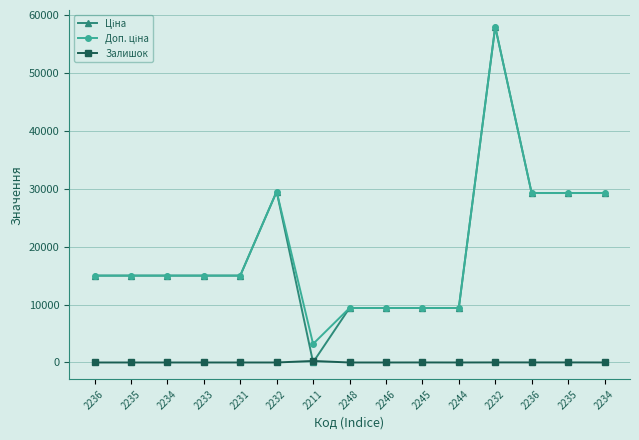

Count the number of categories in the chart.

15